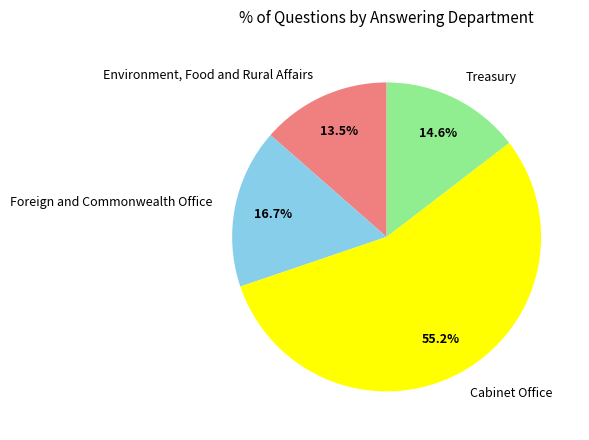

Count the number of slices in the pie.

4